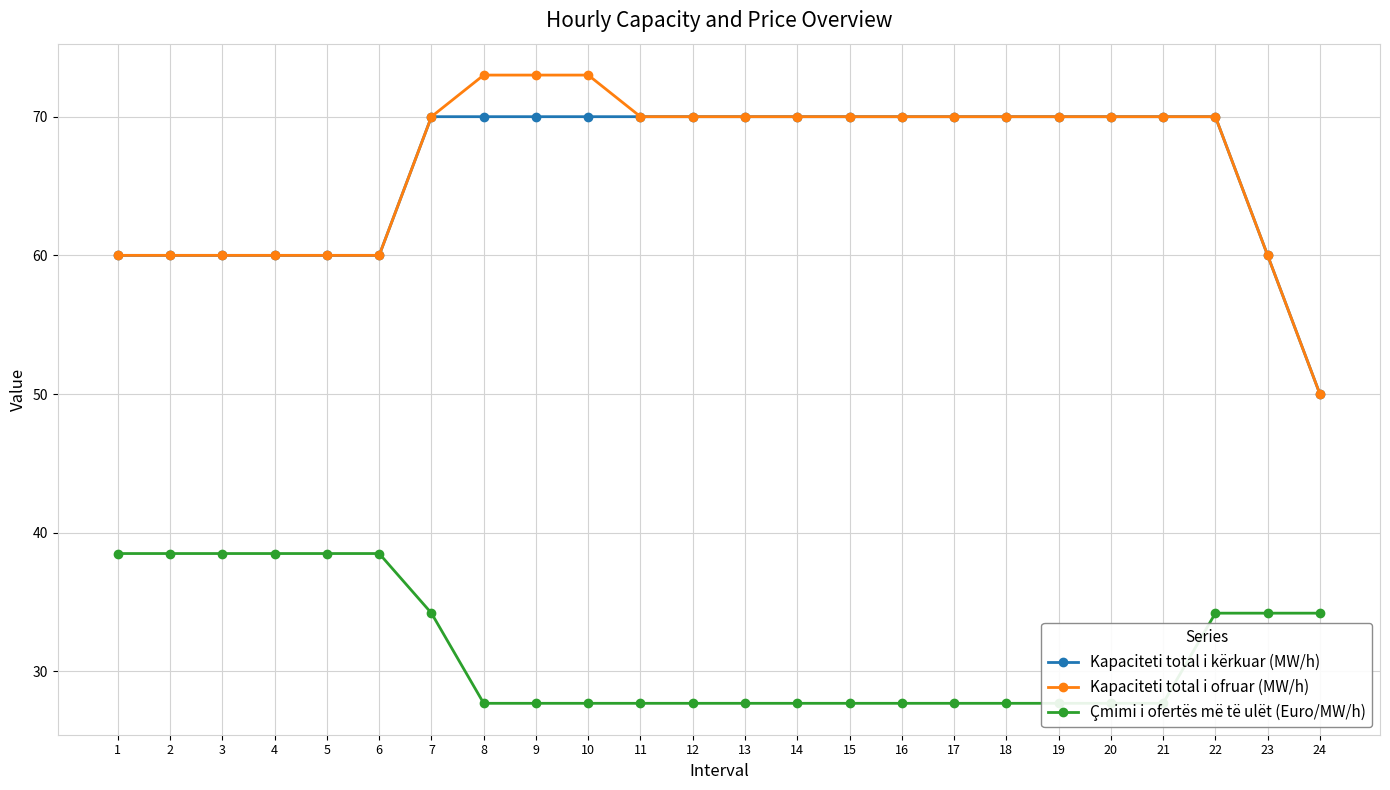

Which series has the largest total across all categories?

Kapaciteti total i ofruar (MW/h)